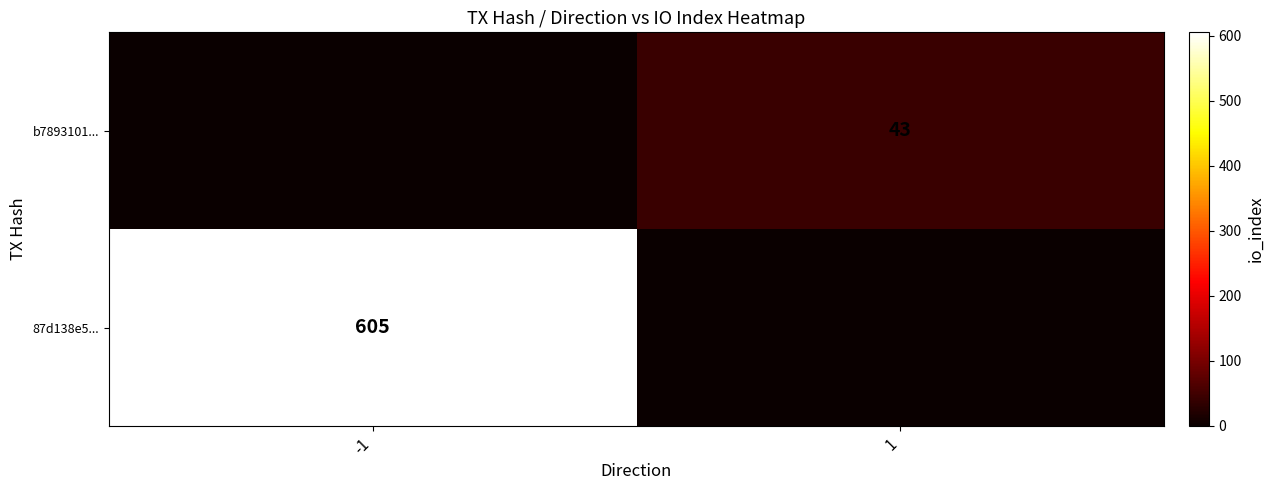

True or false: 87d138e5... has a value of 181 at -1.

False